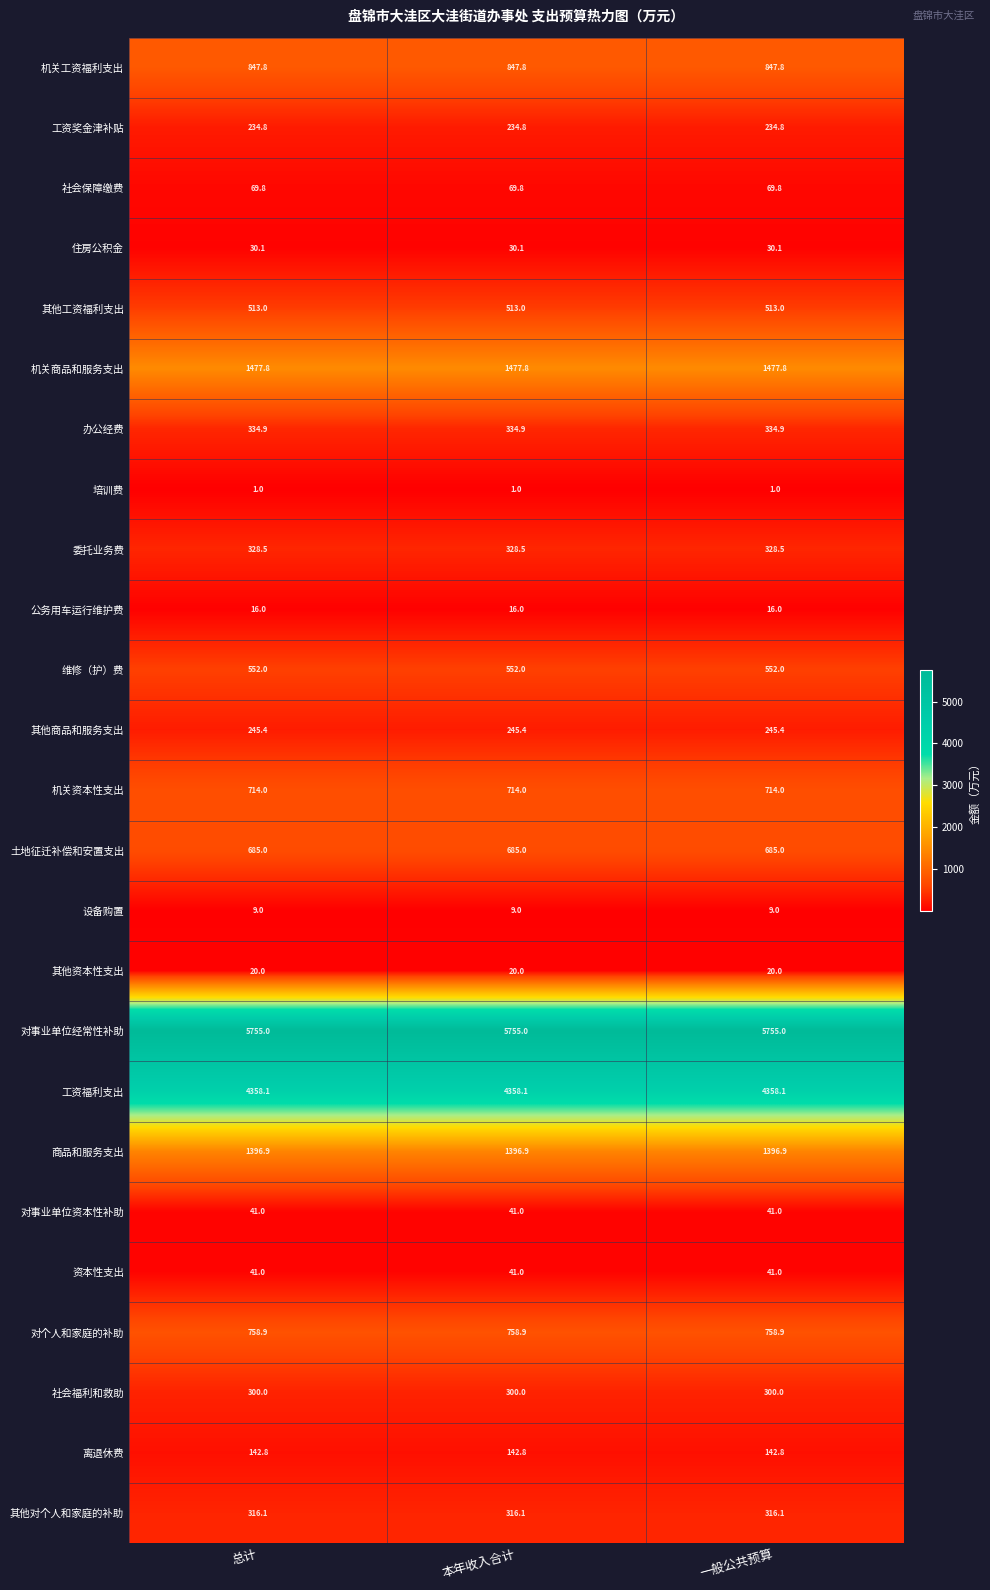

The 其他资本性支出 series shows 20.0 at 本年收入合计. True or false?

True